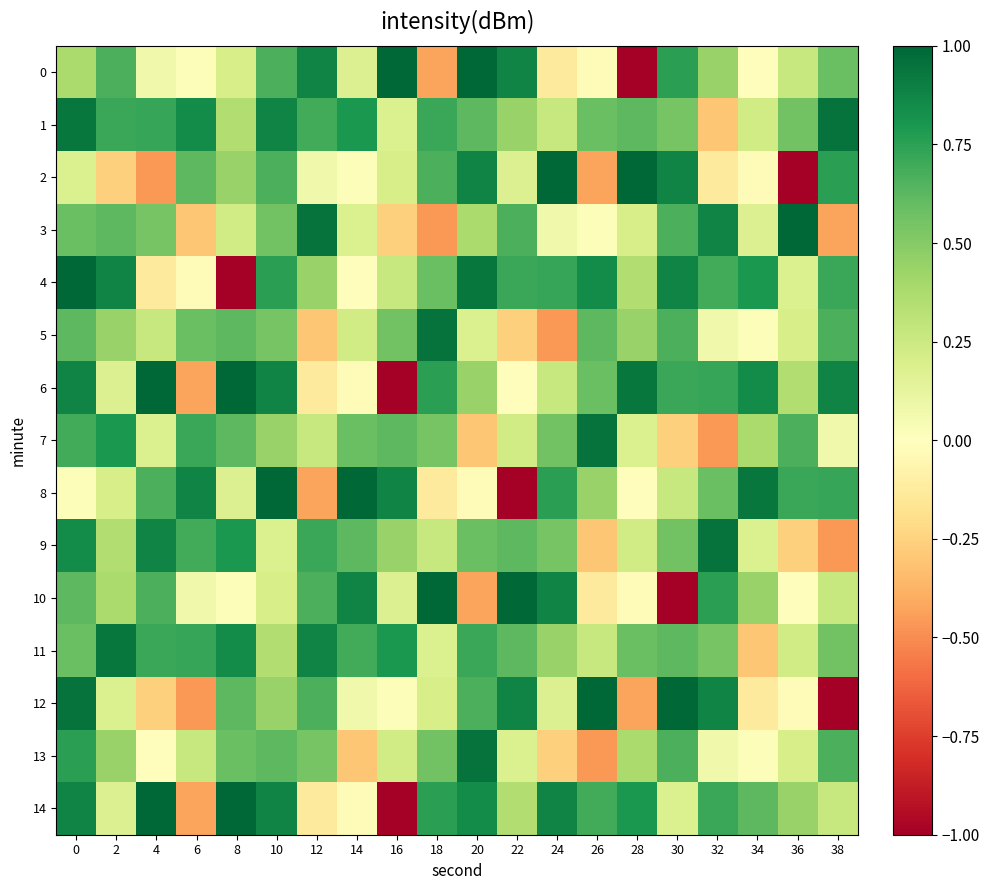

Count the number of categories in the chart.

20